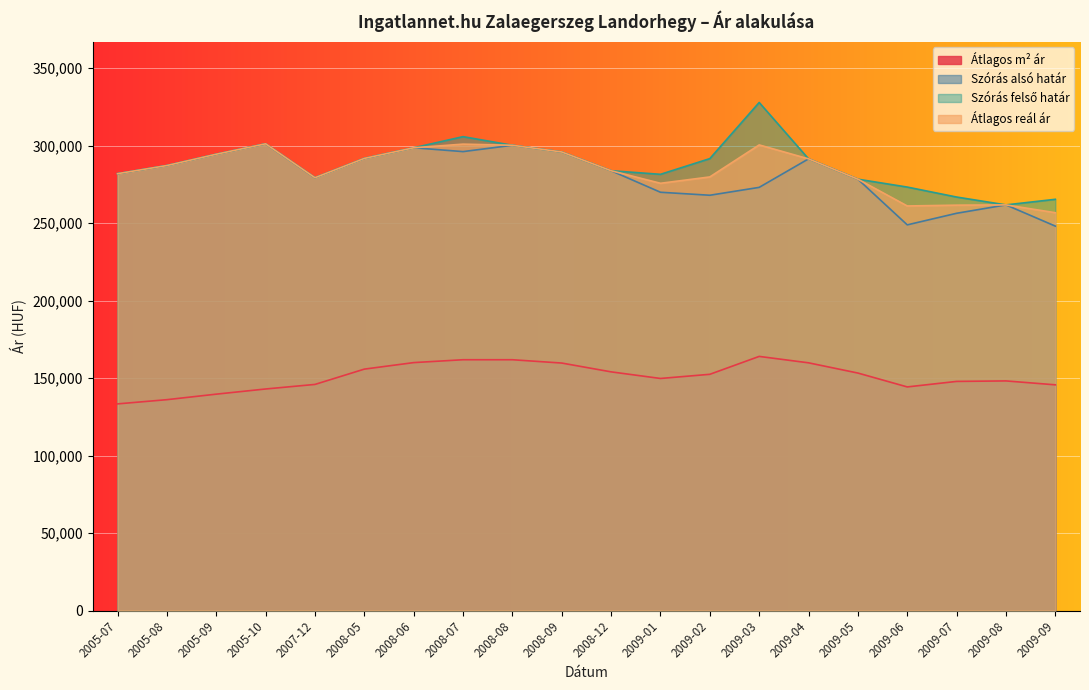

What is the maximum value shown in the chart?

327835